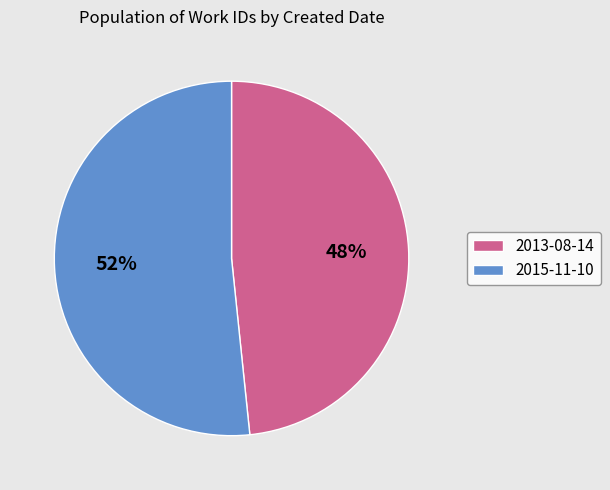

Between 2015-11-10 and 2013-08-14, which is larger?

2015-11-10